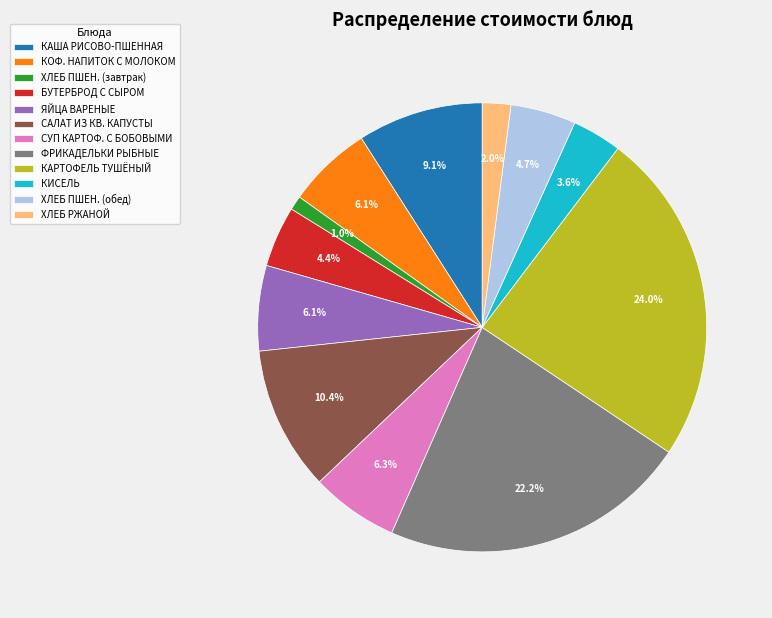

Which category has the biggest portion of the pie?

КАРТОФЕЛЬ ТУШЁНЫЙ